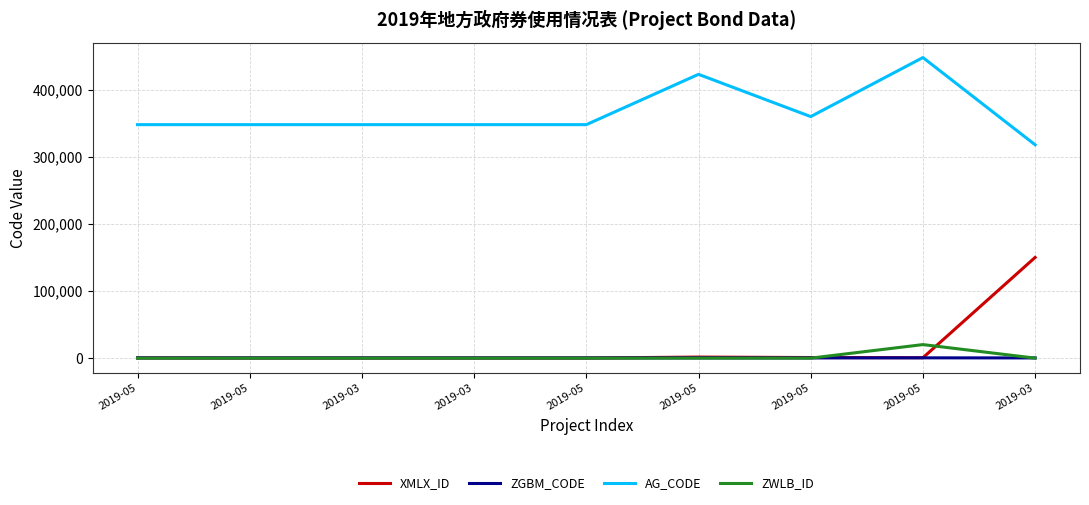

How many categories are shown in the chart?

9